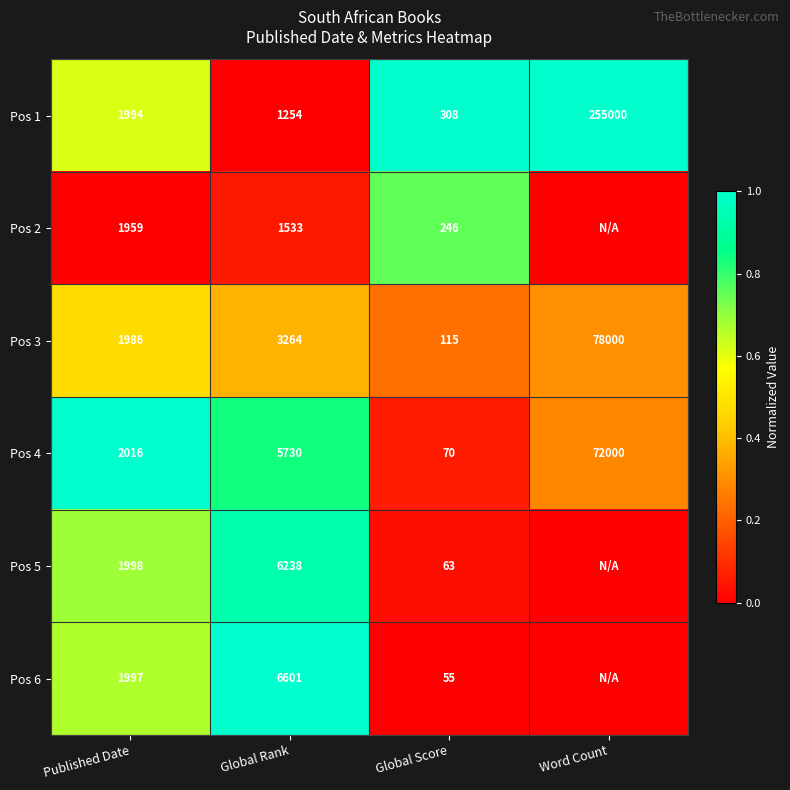

The value of Pos 4 at Published Date is 2016. True or false?

True